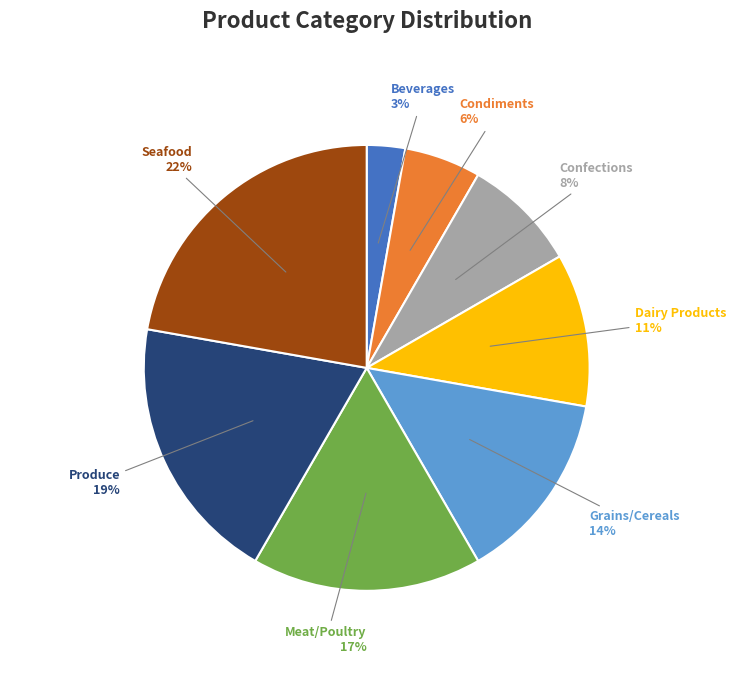

To the nearest percent, what is the difference between the largest and smallest slice percentages?

19%